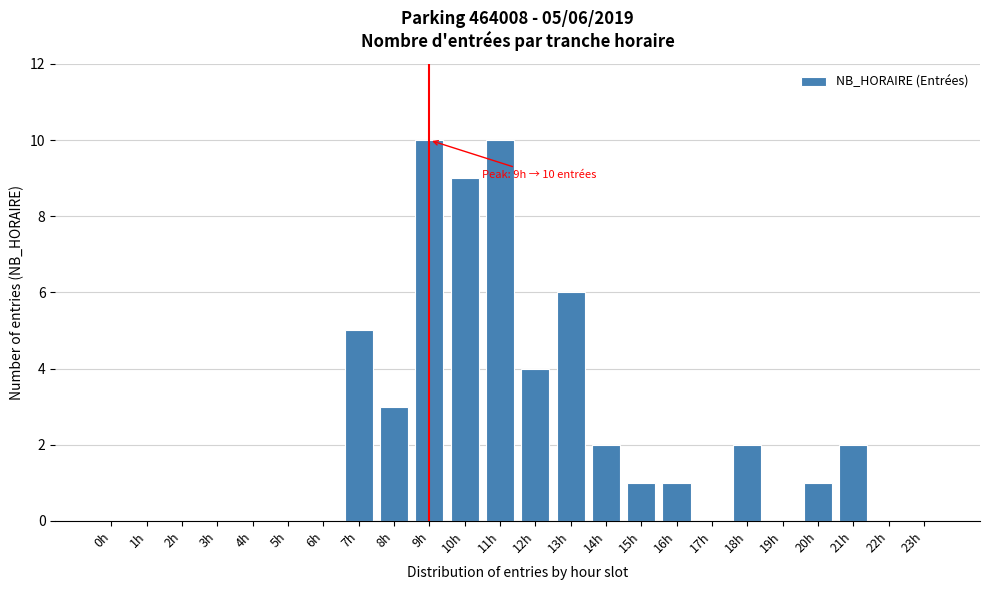

Reading right to left, transcribe all the data shown in this chart.

23h=0	22h=0	21h=2	20h=1	19h=0	18h=2	17h=0	16h=1	15h=1	14h=2	13h=6	12h=4	11h=10	10h=9	9h=10	8h=3	7h=5	6h=0	5h=0	4h=0	3h=0	2h=0	1h=0	0h=0